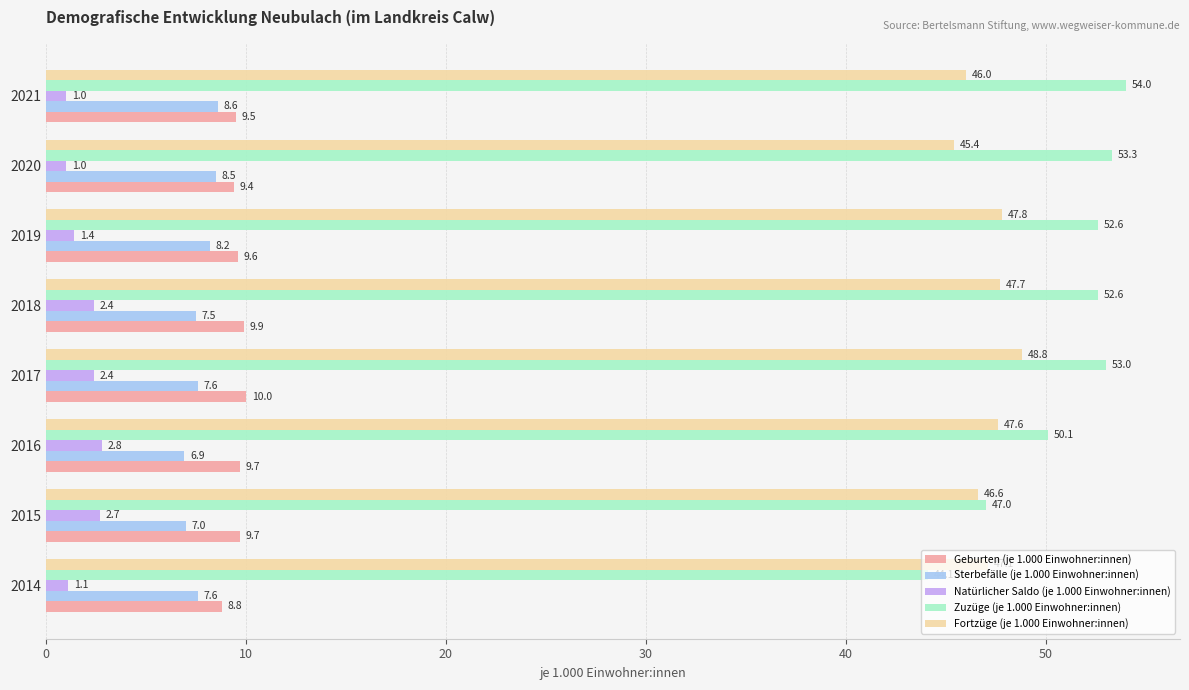

Is it true that Geburten (je 1.000 Einwohner:innen) equals 9.7 at 2016?

True